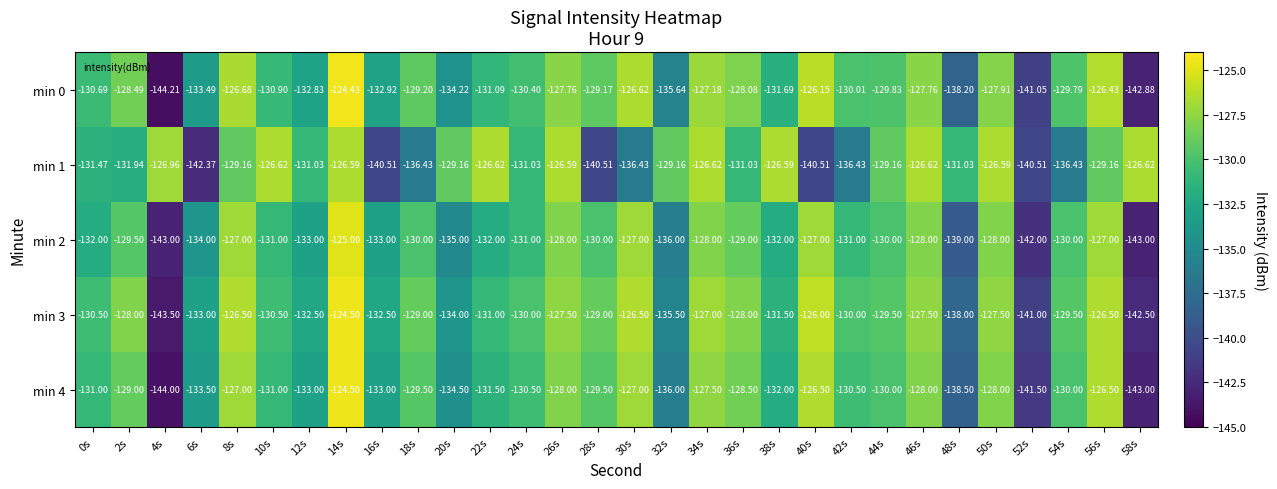

Is the value of min 4 at 0s greater than the value of min 0 at 42s?

No